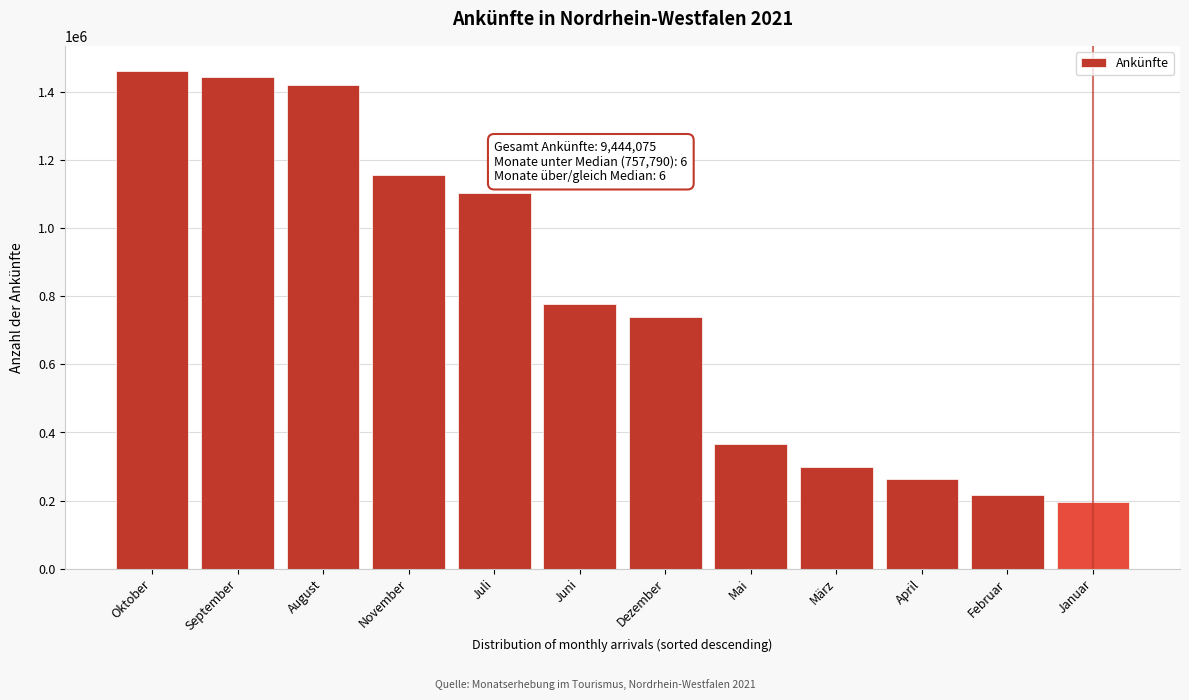

Reading right to left, extract all data points from this chart.

196520	216133	263809	298141	365230	738798	776782	1104300	1156886	1419664	1444966	1462846